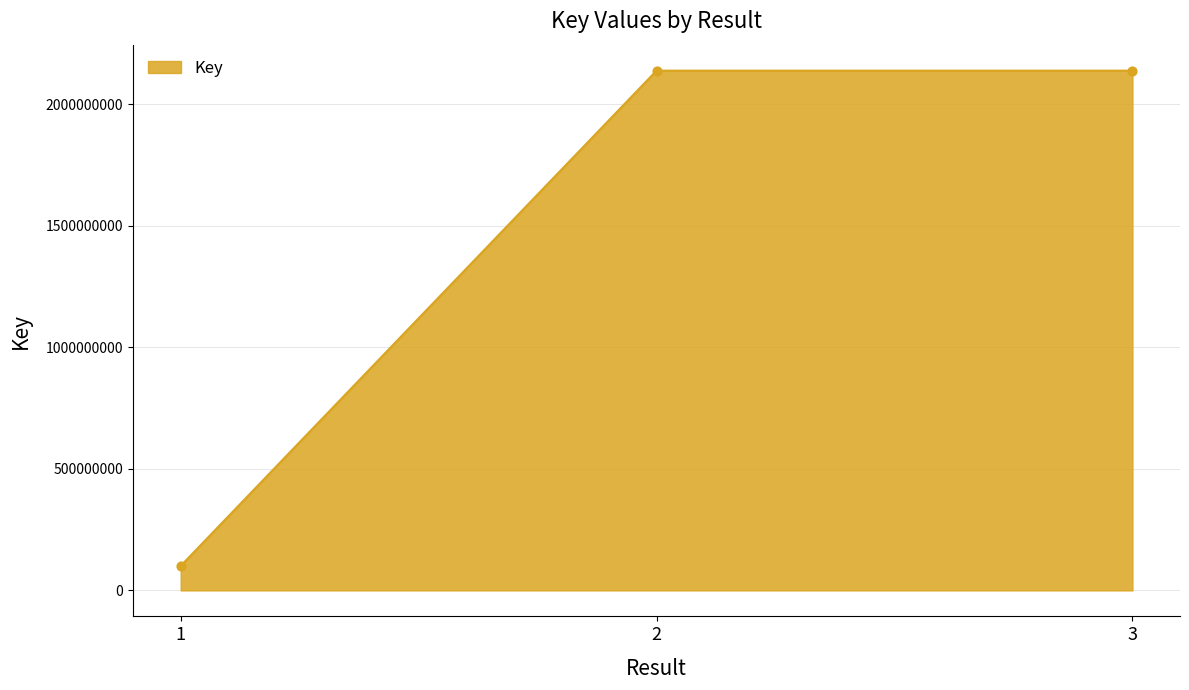

Between 3 and 1, which is larger?

3